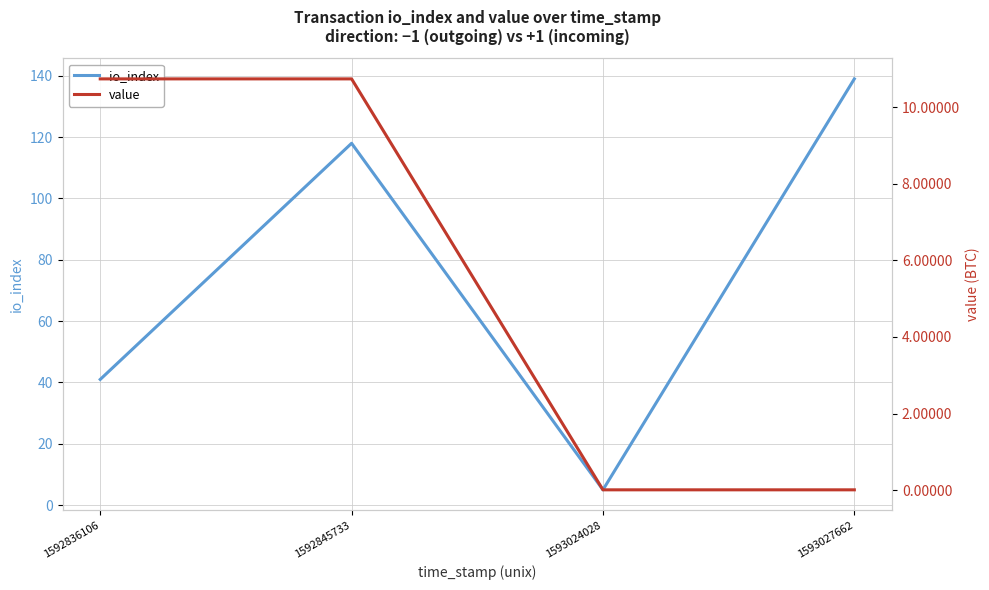

Which series has the largest range (max minus min)?

io_index